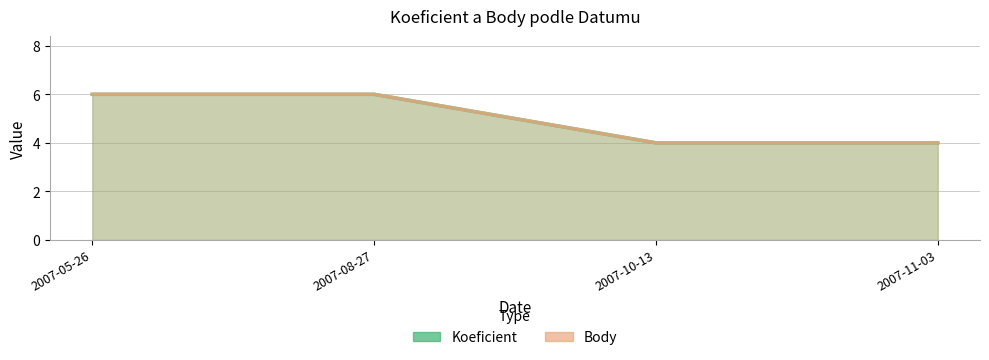

What is the label of the 4th point from the left?

2007-11-03